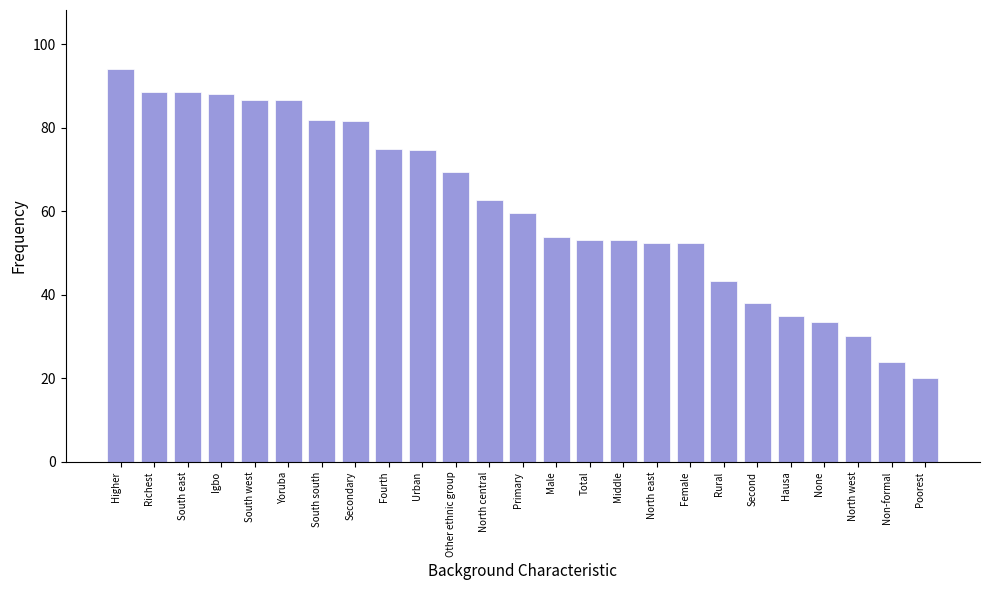

What is the minimum value shown in the chart?

20.1